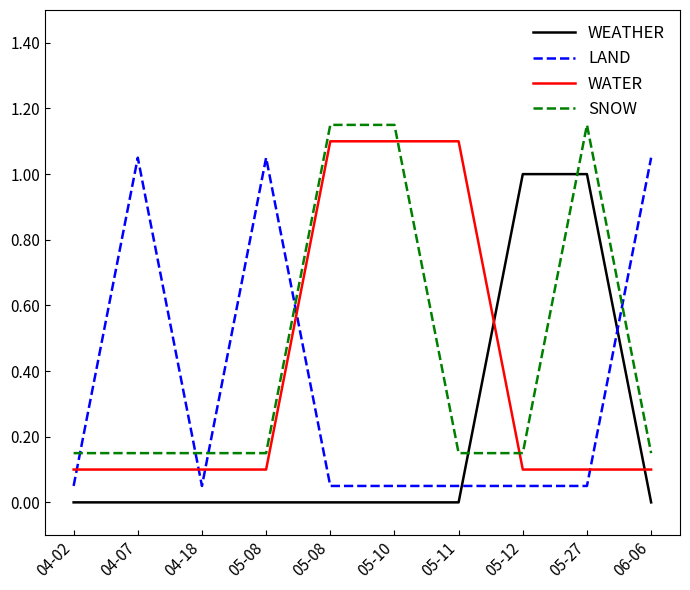

What is the label of the 2nd point from the right?

05-27